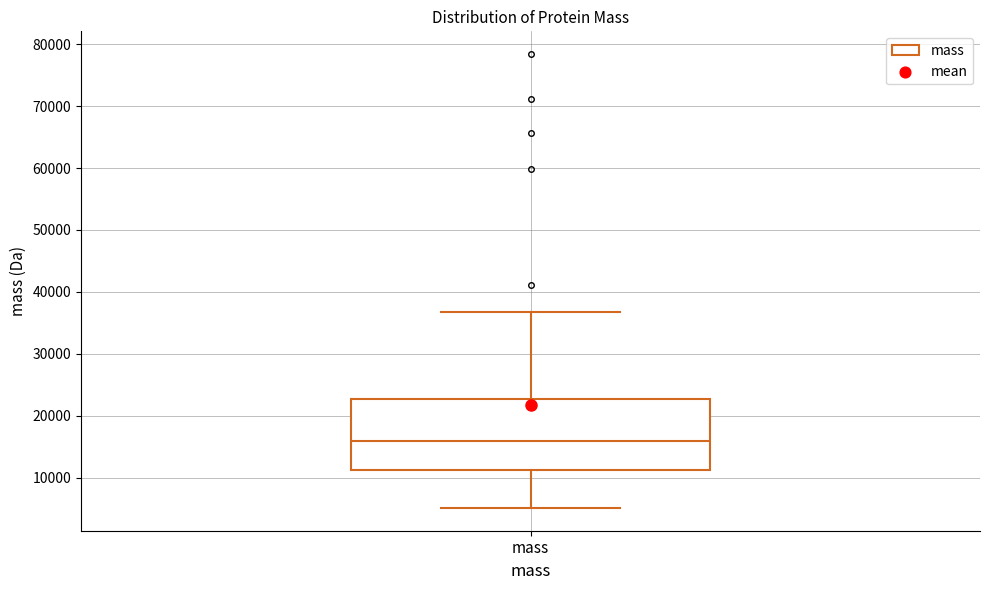

Read this box plot against the y-axis: the position of the median line, the range covered by the box, and the ends of both whiskers. The values are not printed on the chart, so give them approximately, as read against the axis.

median 16000, box 11000 to 23000, whiskers 5000 to 37000